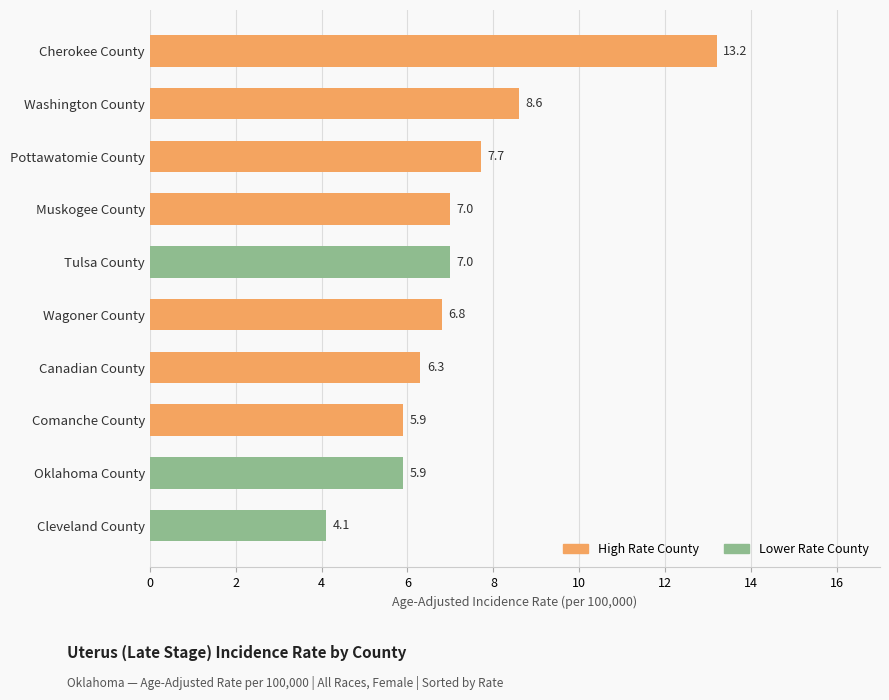

What is the sum of all values?

72.5